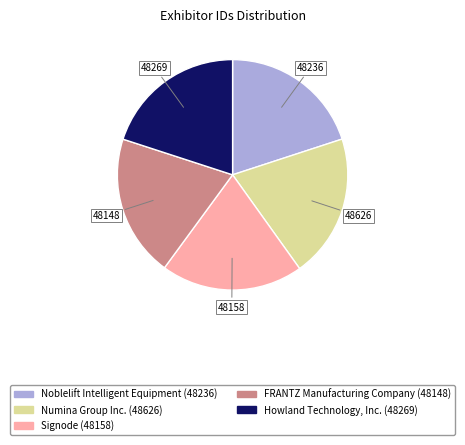

Approximately how many times larger is the value at Howland Technology, Inc. compared to Noblelift Intelligent Equipment?

1.0